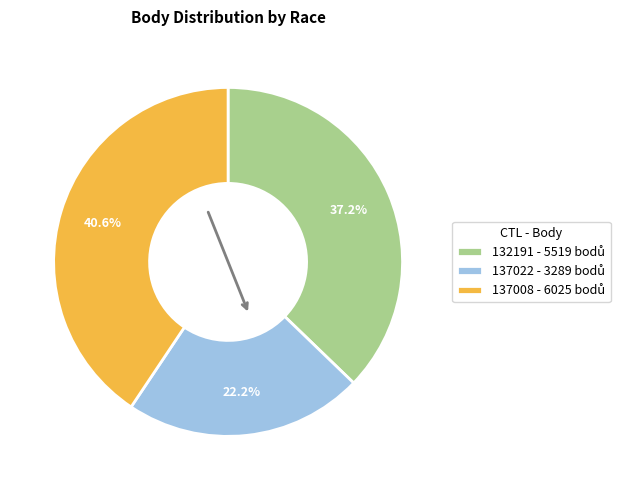

Is there a majority slice in this chart?

No